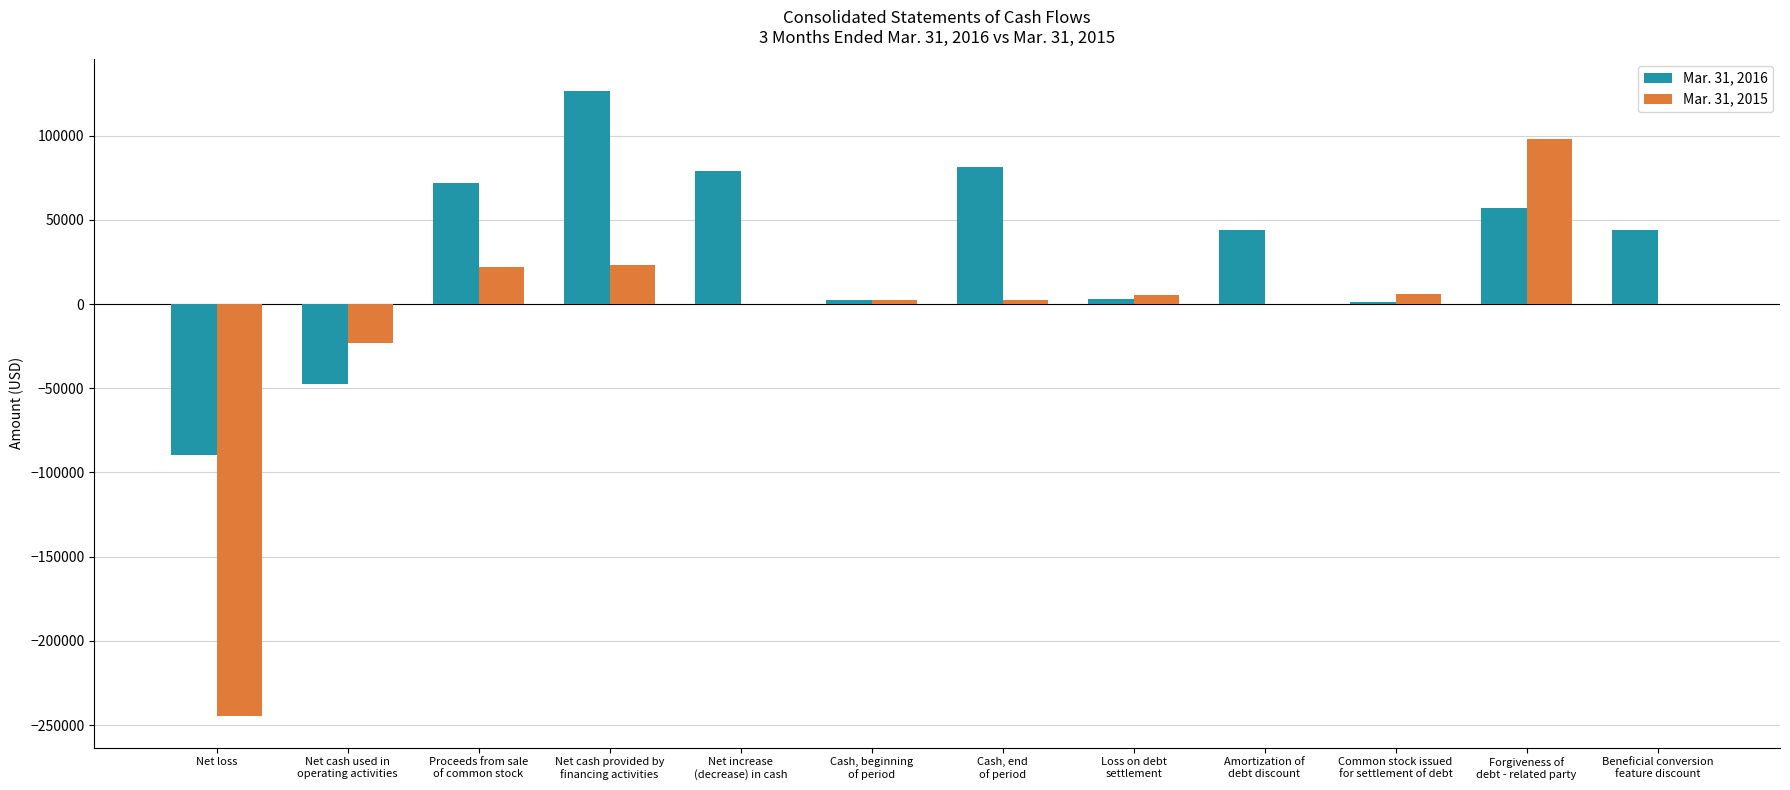

True or false: Mar. 31, 2015 has a value of 5983 at Common stock issued
for settlement of debt.

True